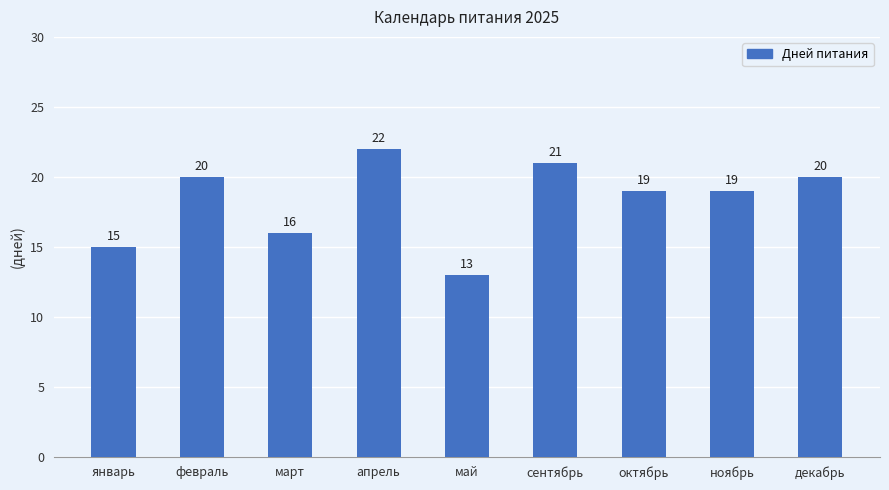

Which label corresponds to the largest value in the chart?

апрель